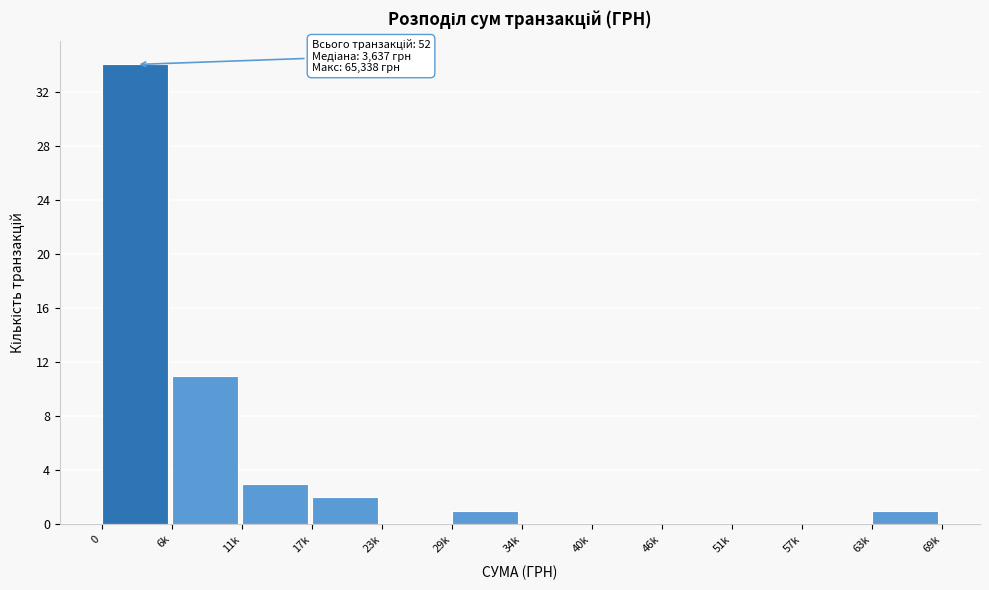

Reading left to right, list all the values displayed in this chart.

0=34	6k=11	11k=3	17k=2	23k=0	29k=1	34k=0	40k=0	46k=0	51k=0	57k=0	63k=1